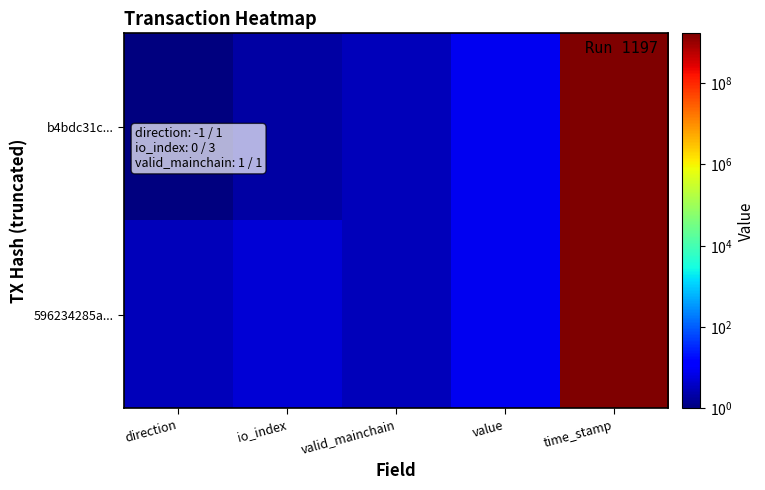

Which series has the widest spread of values?

b4bdc31c...